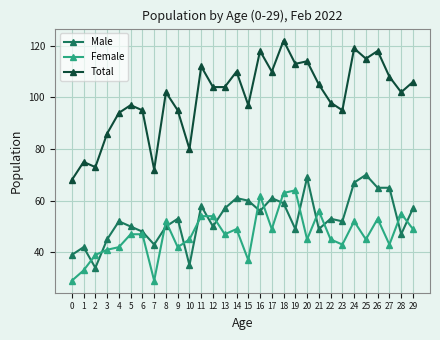

True or false: Total and Male cross at least once.

False